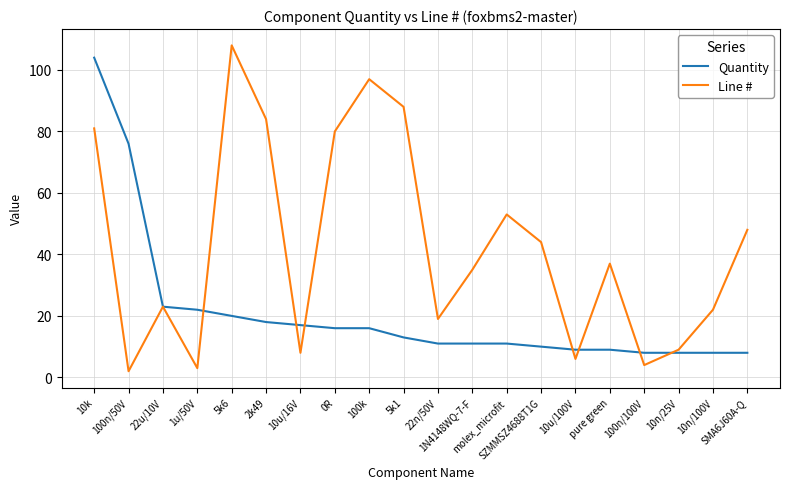

What is the greatest value displayed?

108